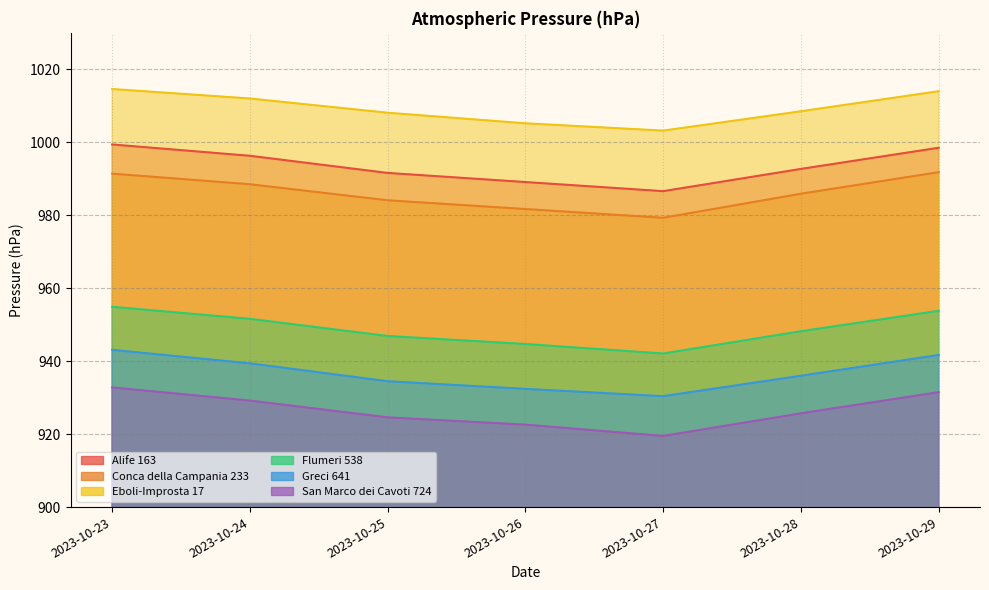

How many lines are shown in the chart?

6